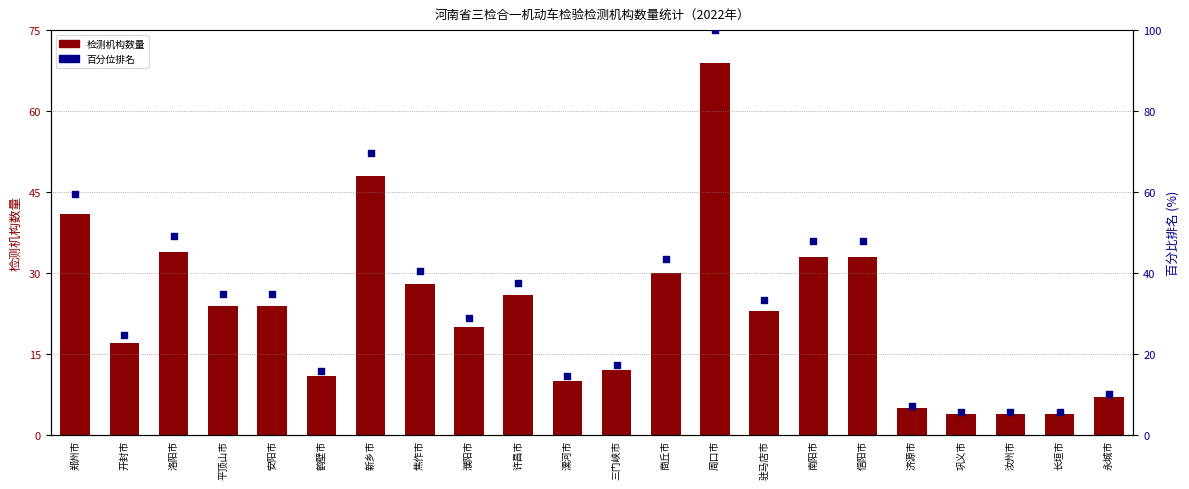

Which series has the widest spread of Y values?

百分位排名